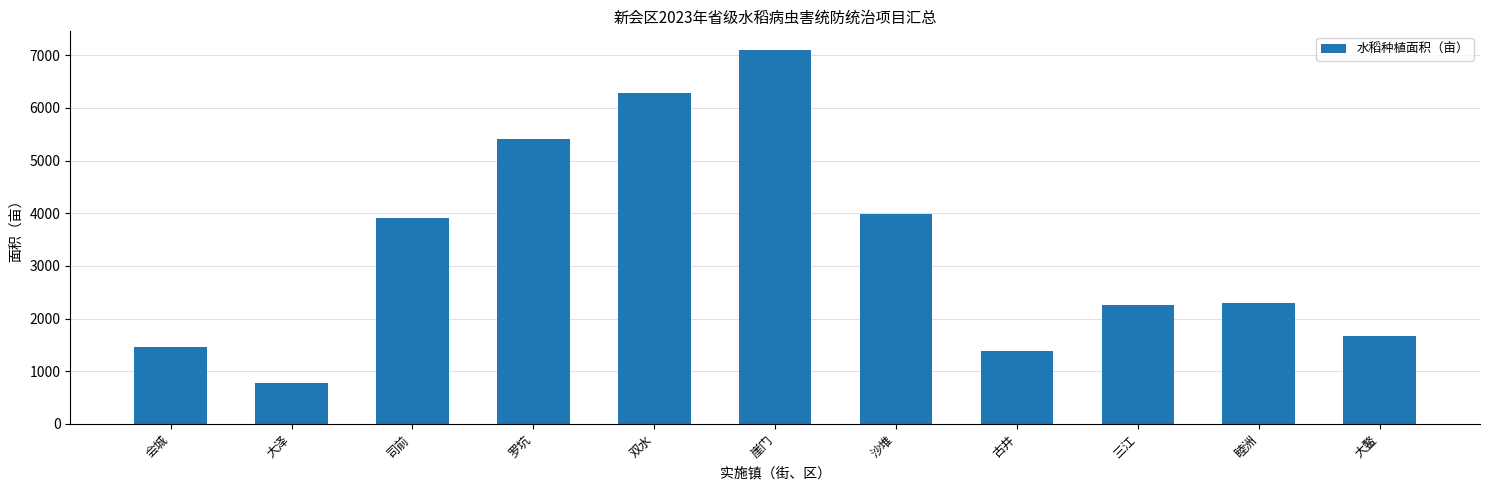

Read the value at 罗坑.

5403.2